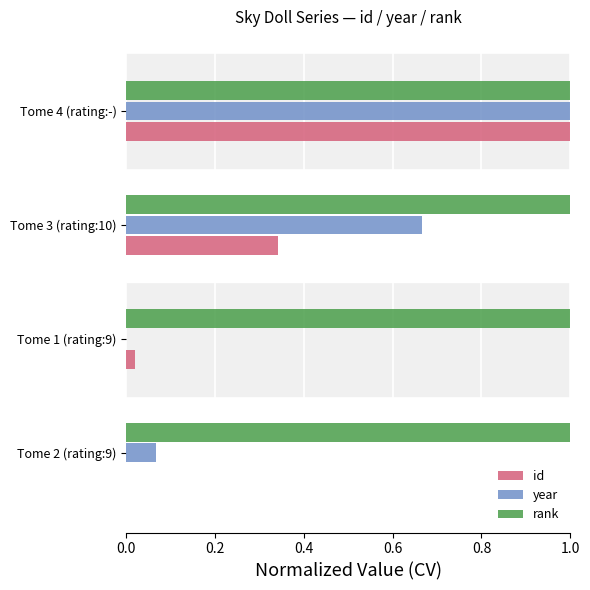

Is it true that rank equals 1.0 at Tome 4 (rating:-)?

True